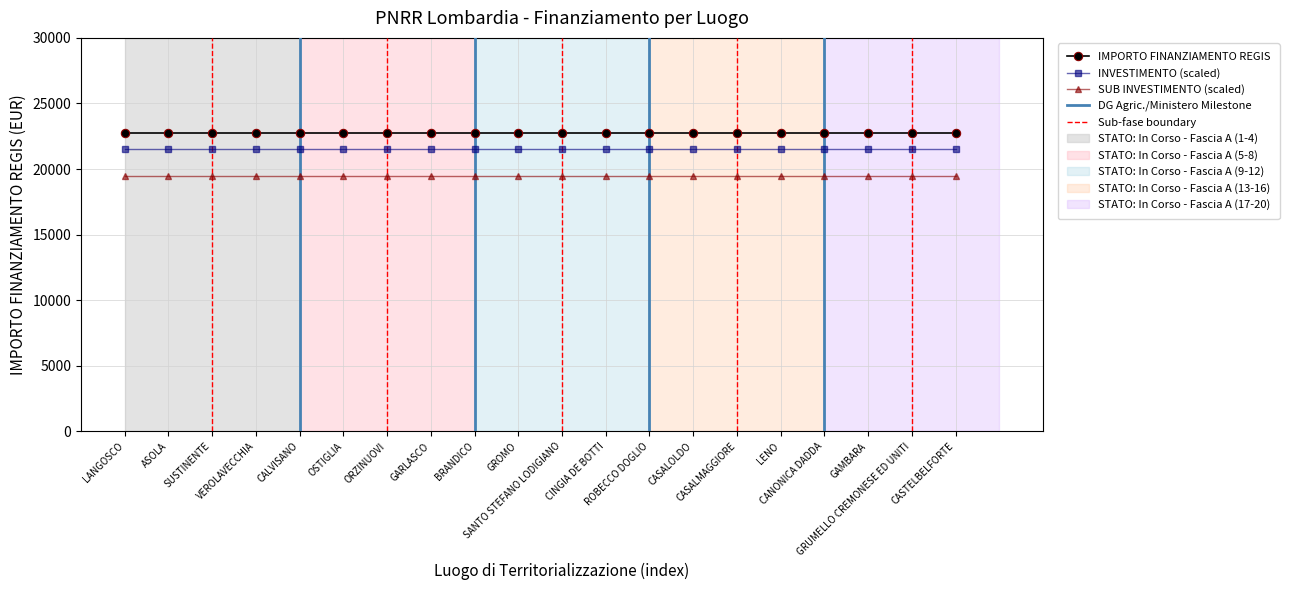

How many lines are shown in the chart?

3